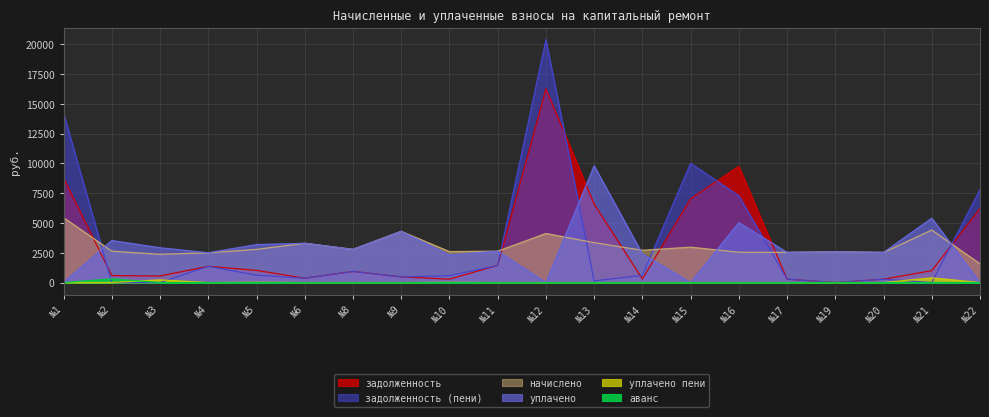

What is the value of the задолженность (пени) point at the 7th from the left?

932.6